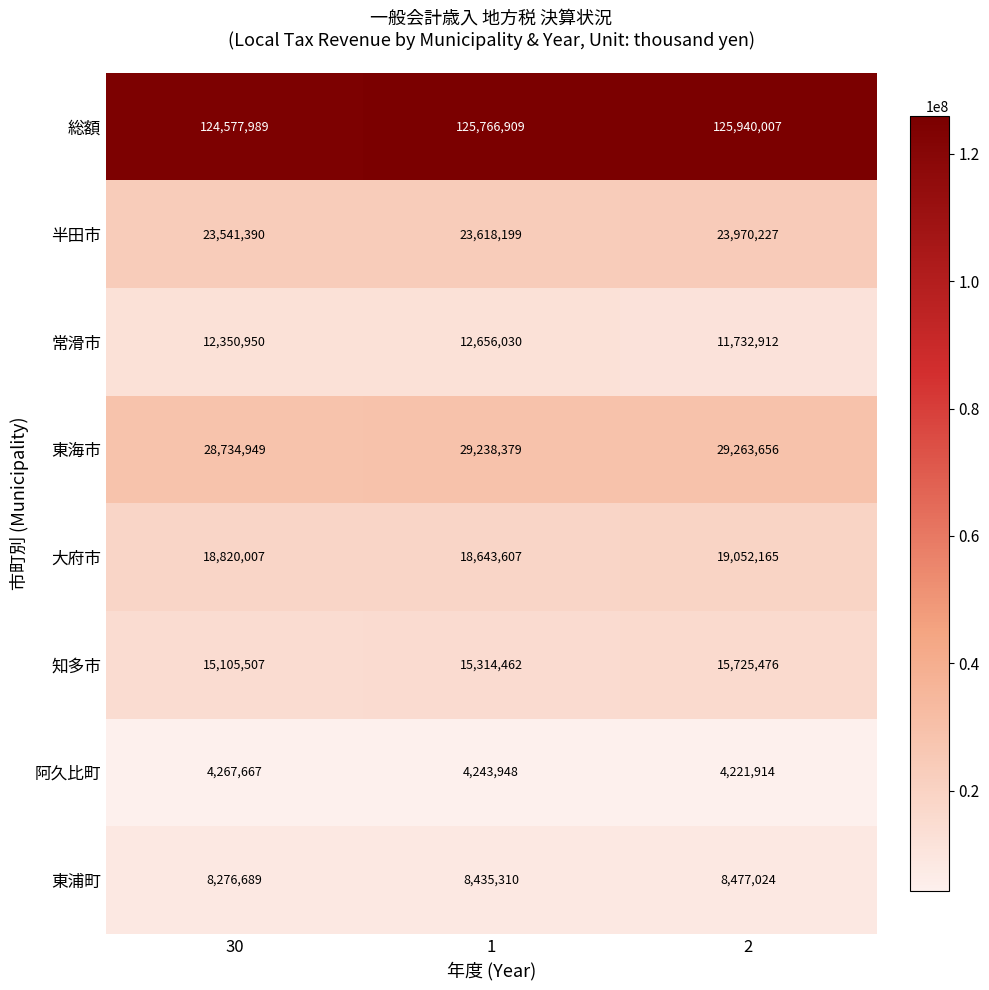

At how many categories does at least one series exceed 113209903?

3